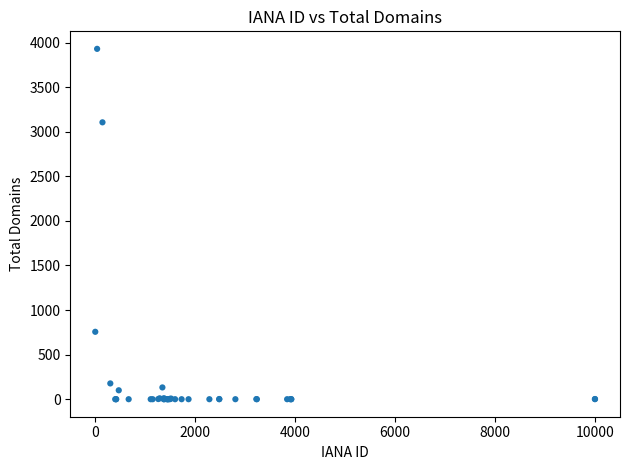

What Y value in the scatter plot is closest to 1964?

3105